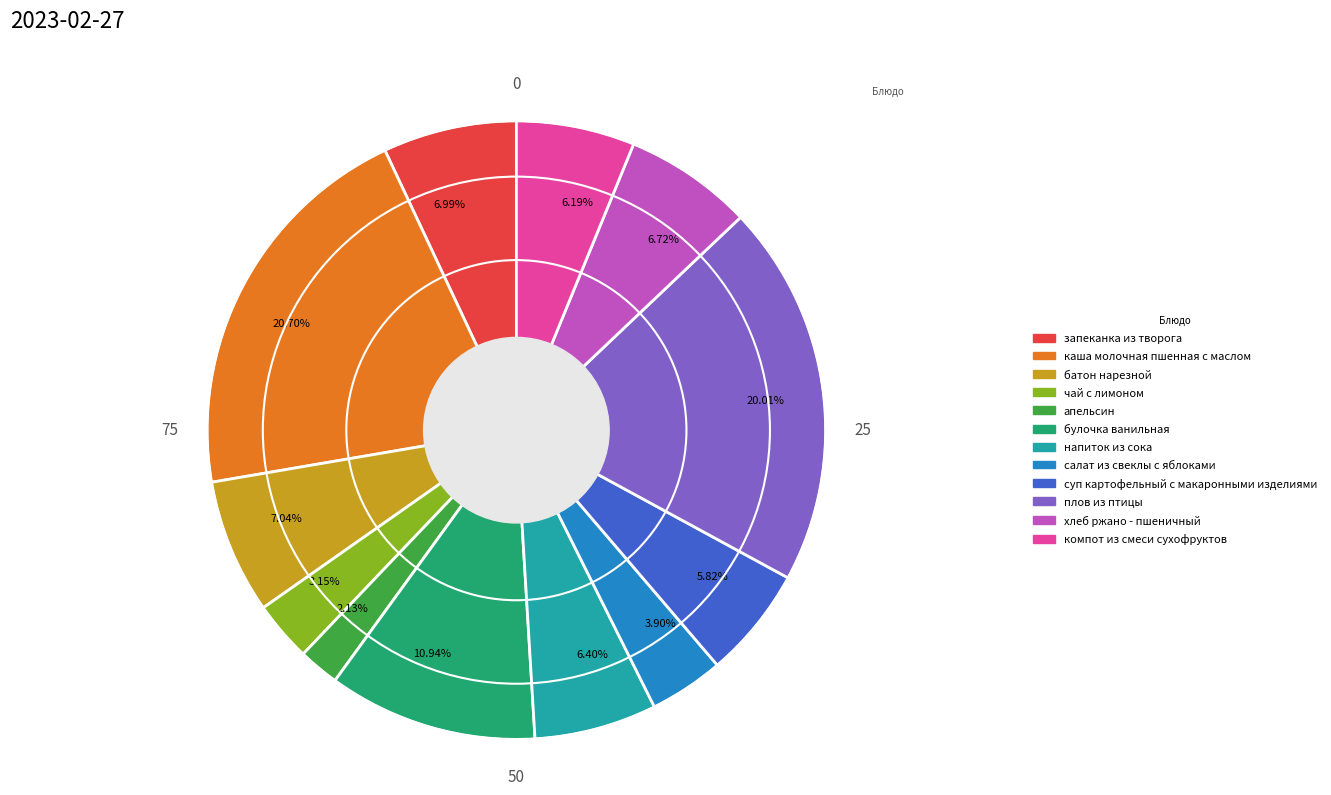

Does 20.01% represent more than half of the total?

No